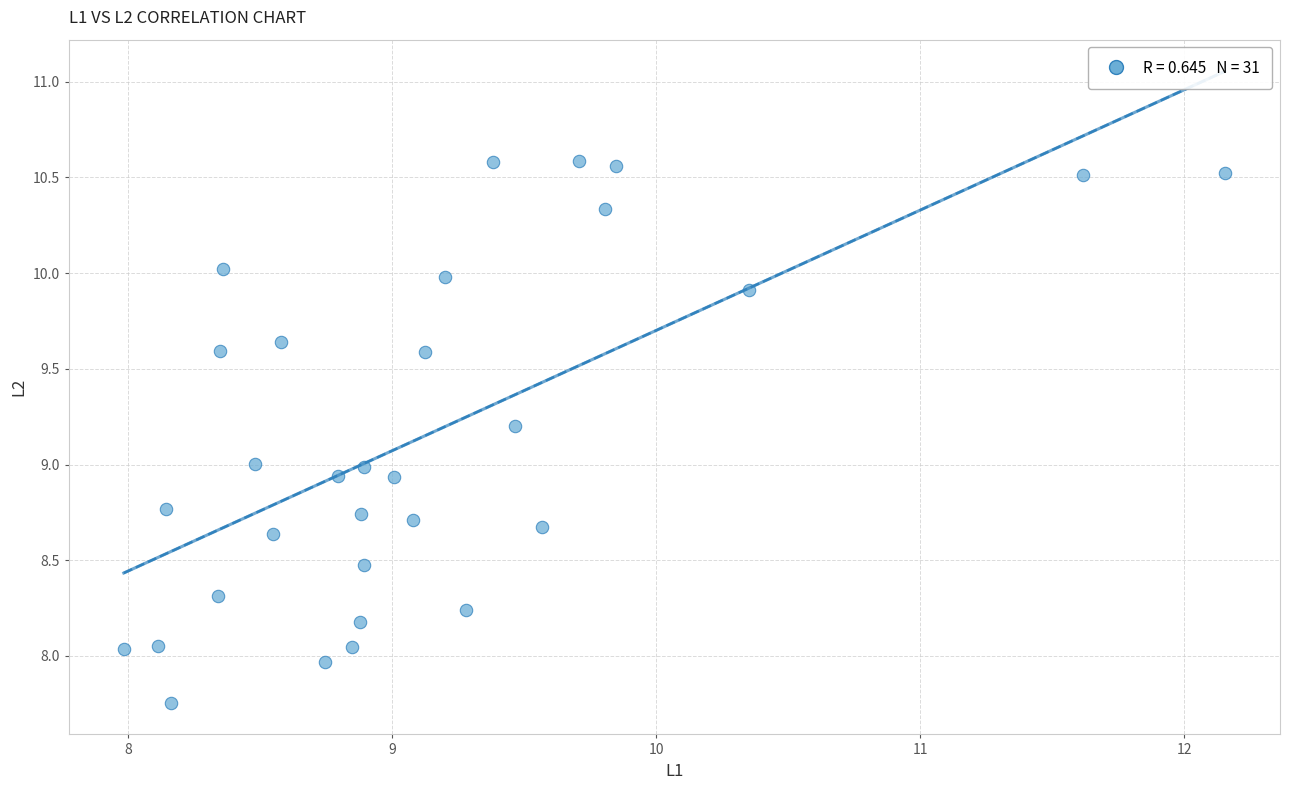

What is the range of Y values (max minus min)?

2.8